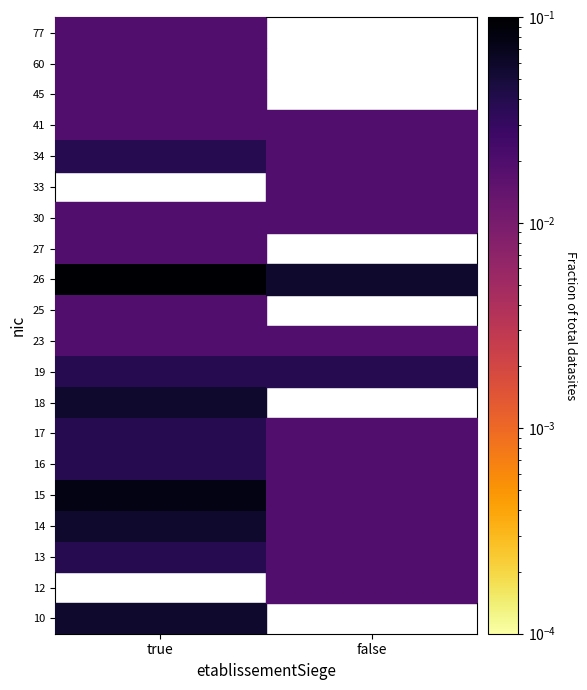

How many data points does each series have?

2